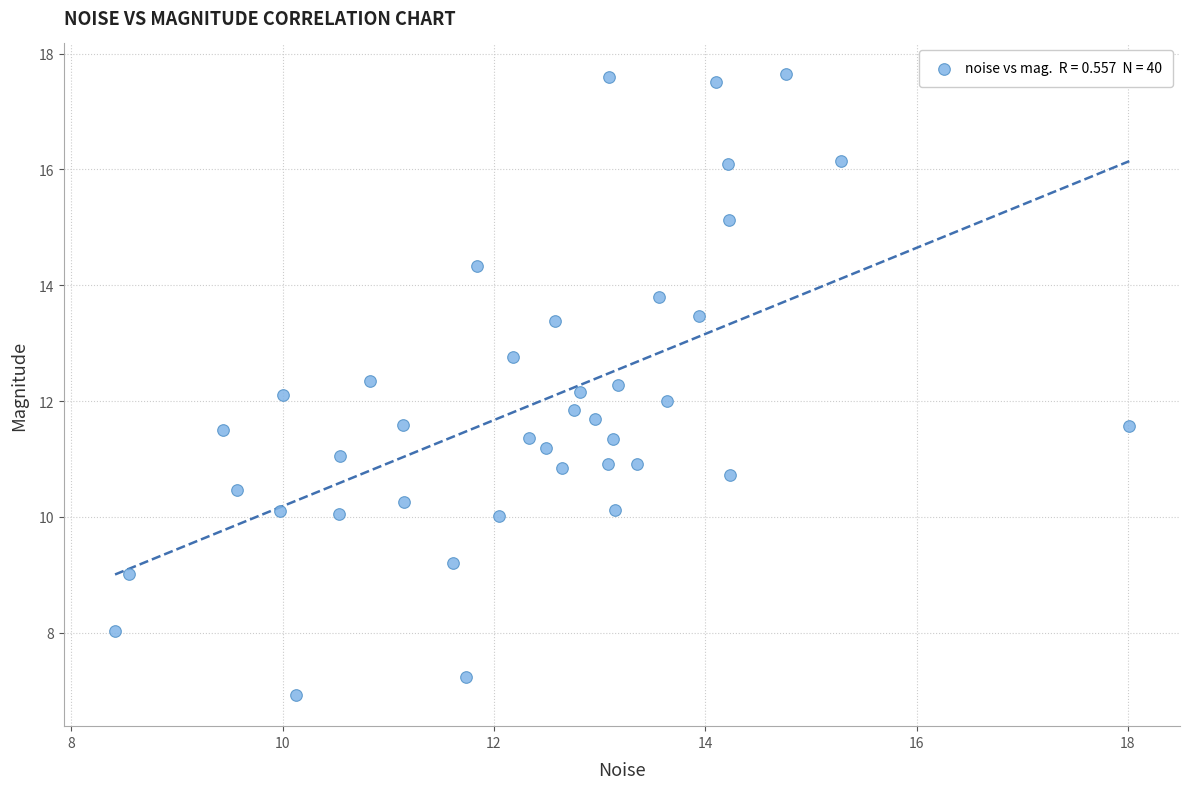

What is the range of X values (max minus min)?

9.6